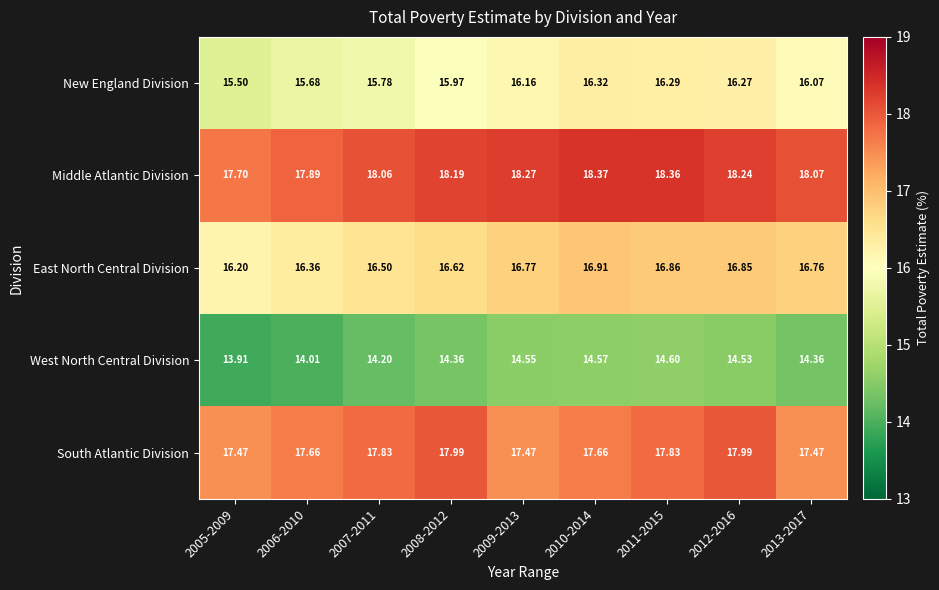

At 2012-2016, list the series in order from smallest to largest.

West North Central Division, New England Division, East North Central Division, South Atlantic Division, Middle Atlantic Division